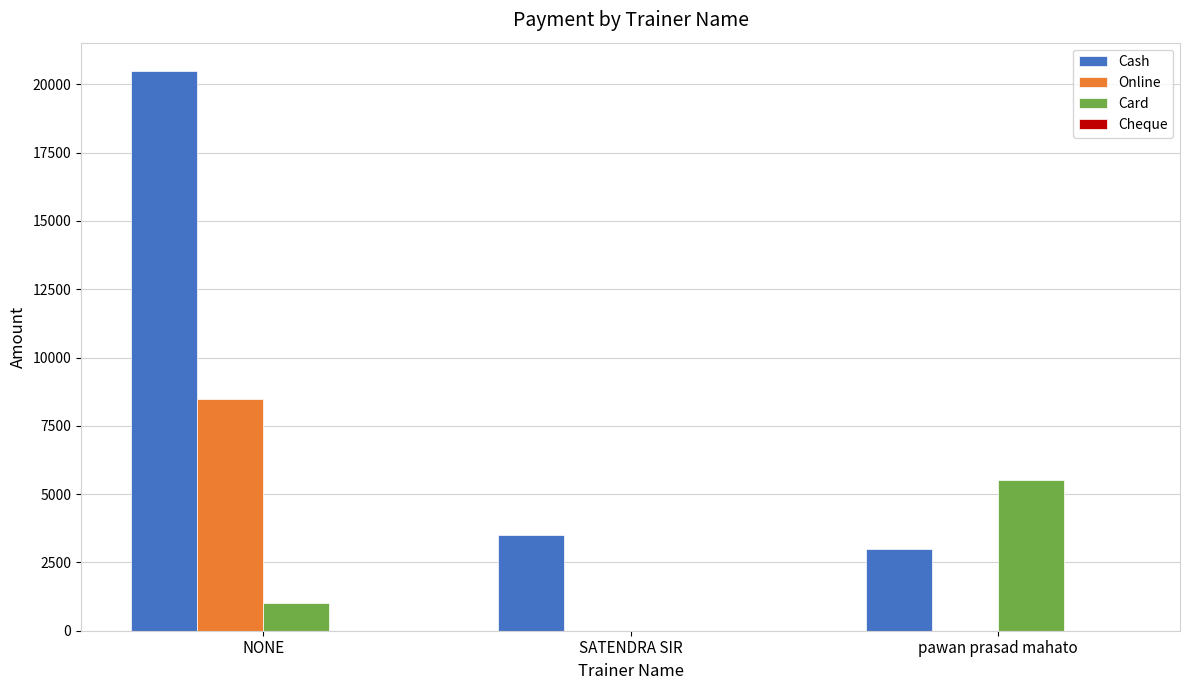

Reading left to right, list all the values displayed in this chart.

Cash: NONE=20500	SATENDRA SIR=3500	pawan prasad mahato=3000
Online: NONE=8500	SATENDRA SIR=0	pawan prasad mahato=0
Card: NONE=1000	SATENDRA SIR=0	pawan prasad mahato=5500